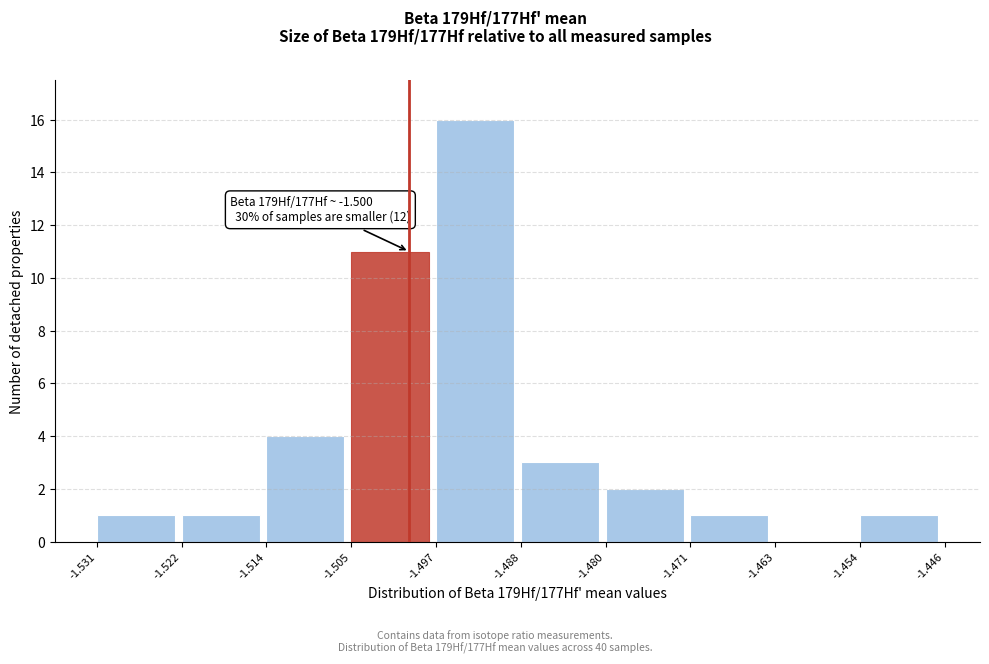

Over which range of the x-axis is the bar tallest?

-1.497 to -1.488